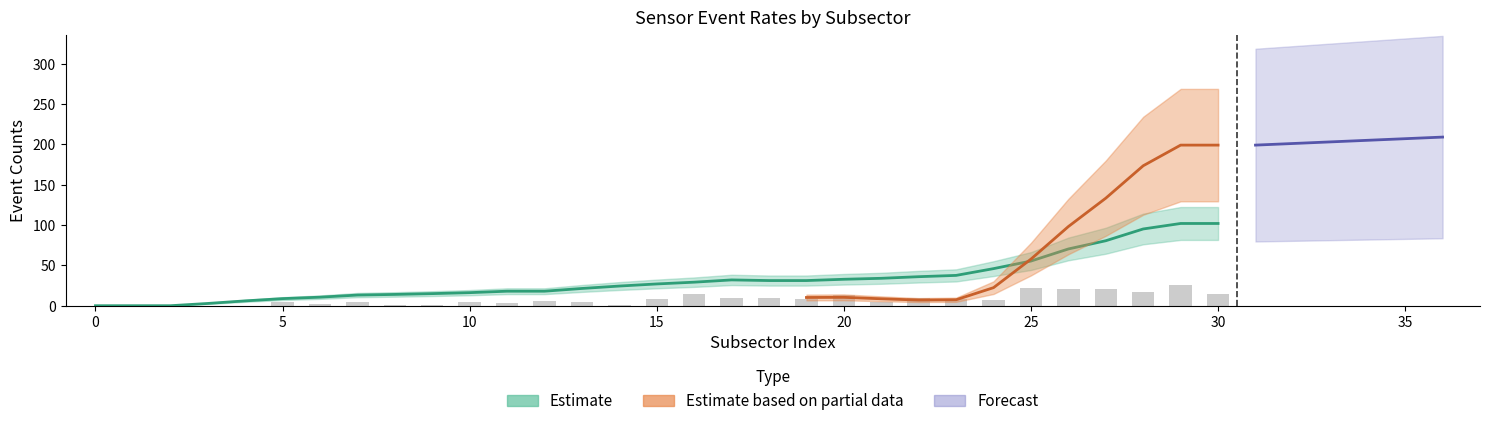

What is the approximate value of Stop_Pulse at 21, to the nearest 5?

35